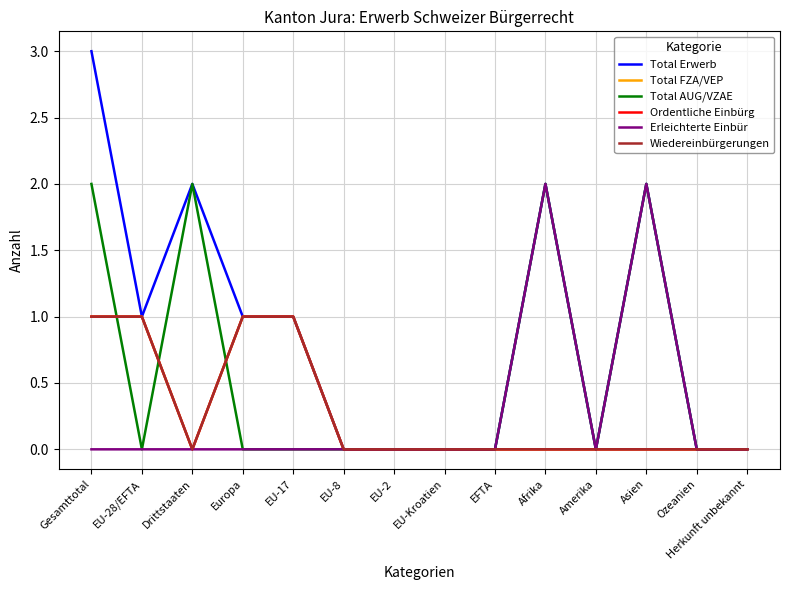

Is this an area chart (filled region under the line)?

No